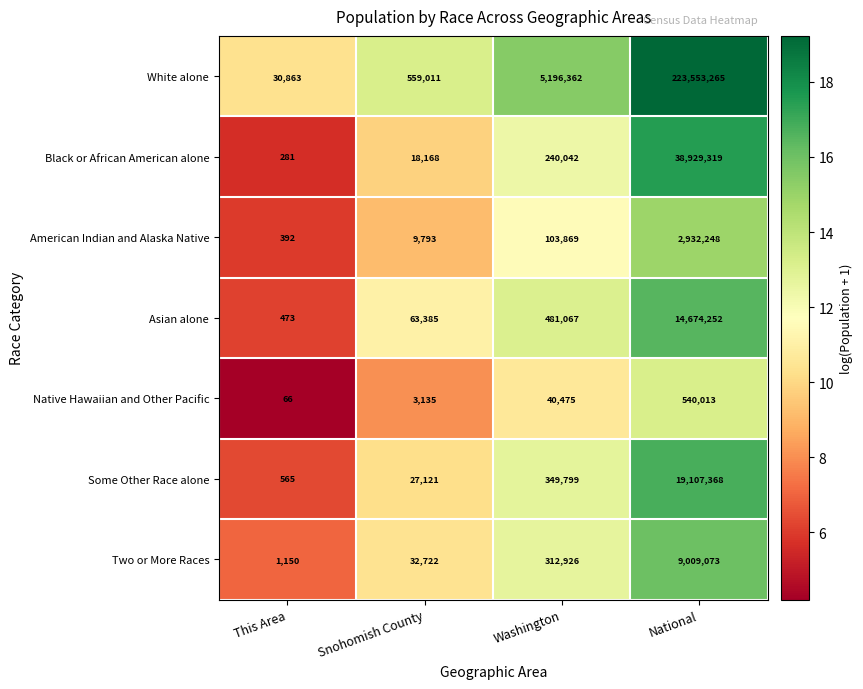

What is the spread (max minus min) of values at Snohomish County?

555876